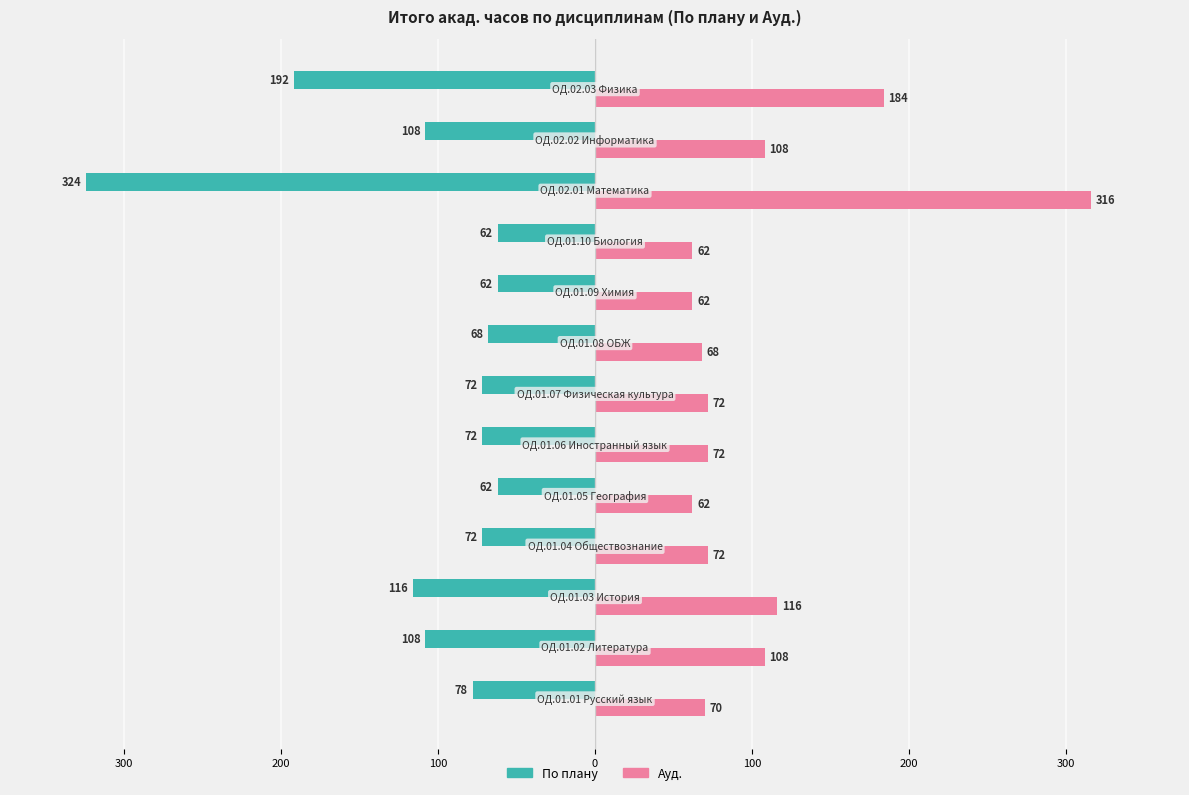

What are all the series names shown in the legend?

По плану, Ауд.